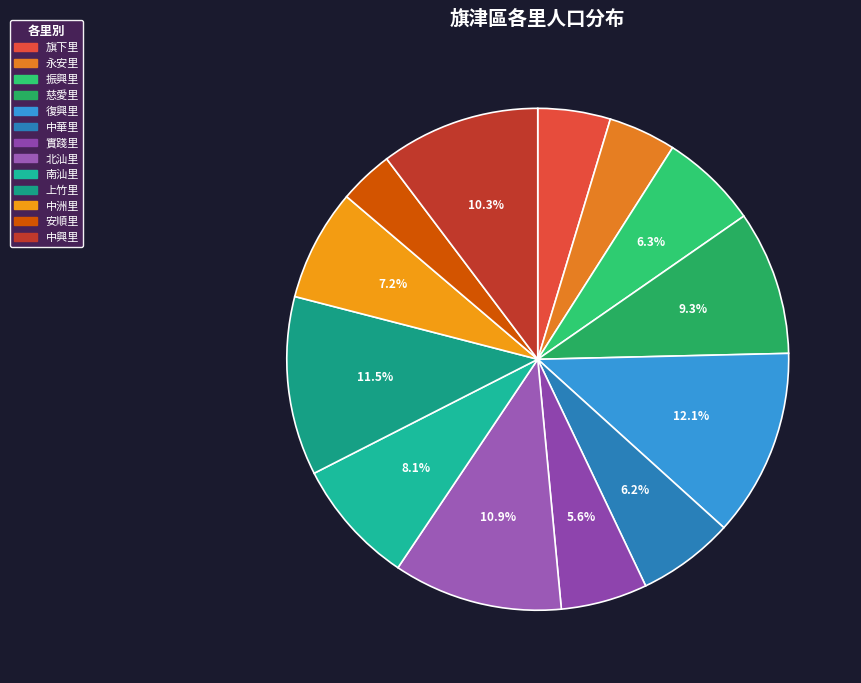

Is 南汕里 the majority of the pie?

No